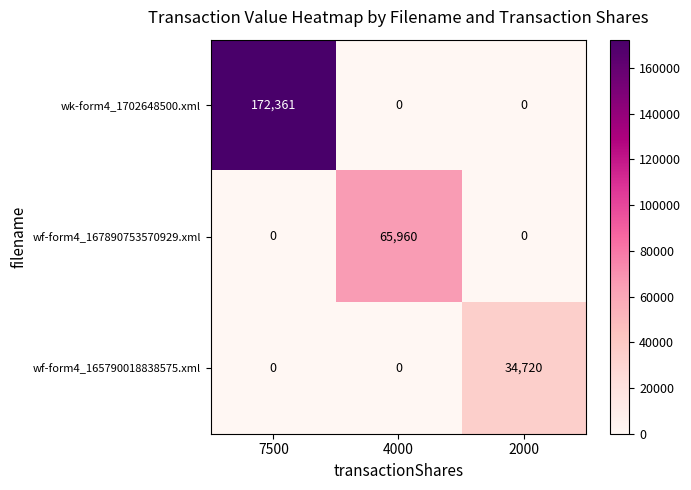

Reading left to right, what are all the values shown in this chart?

wk-form4_1702648500.xml: 7500=172361	4000=0	2000=0
wf-form4_167890753570929.xml: 7500=0	4000=65960	2000=0
wf-form4_165790018838575.xml: 7500=0	4000=0	2000=34720